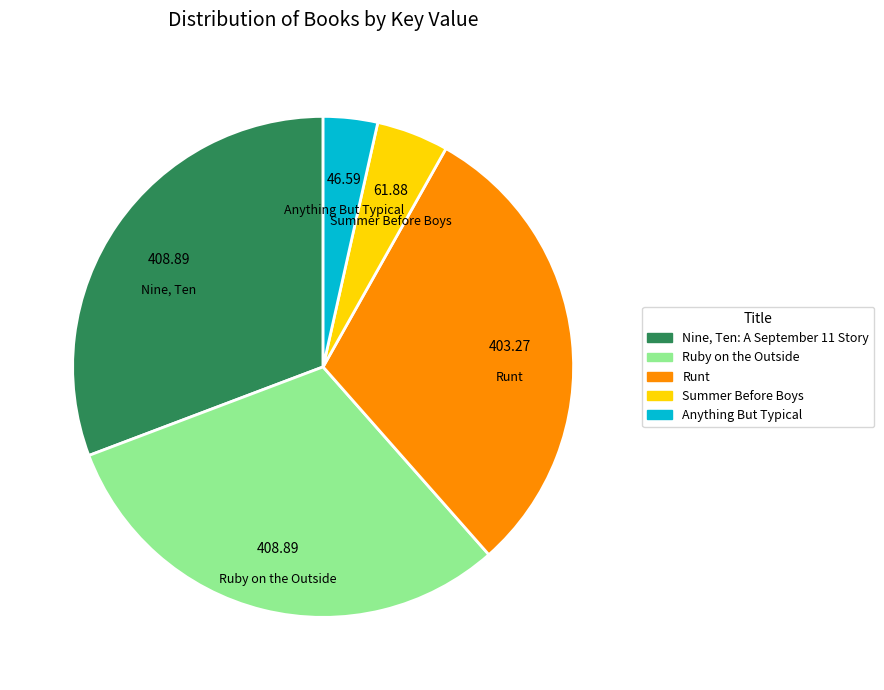

Which category has the smallest portion of the pie?

Anything But Typical